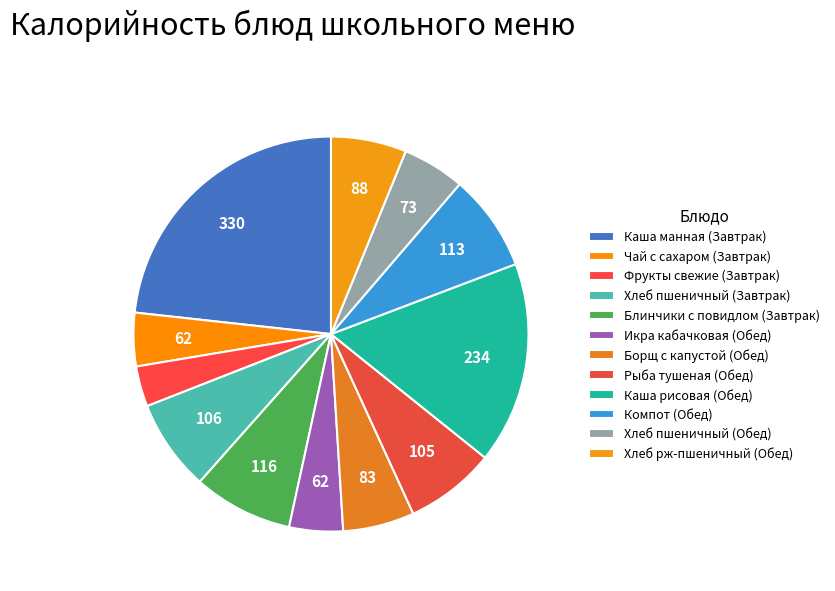

How many segments does this pie chart have?

12